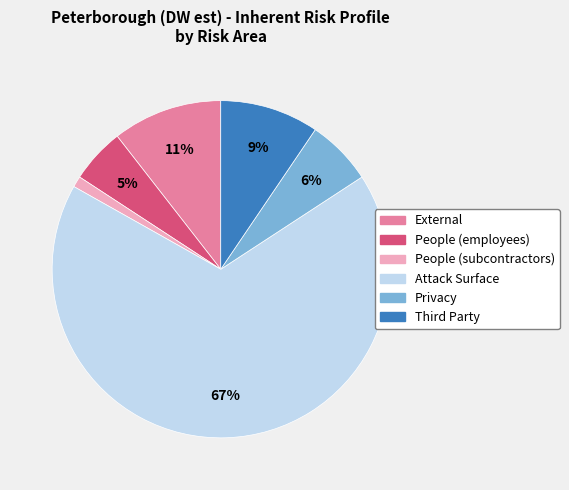

Between Privacy and Attack Surface, which is larger?

Attack Surface